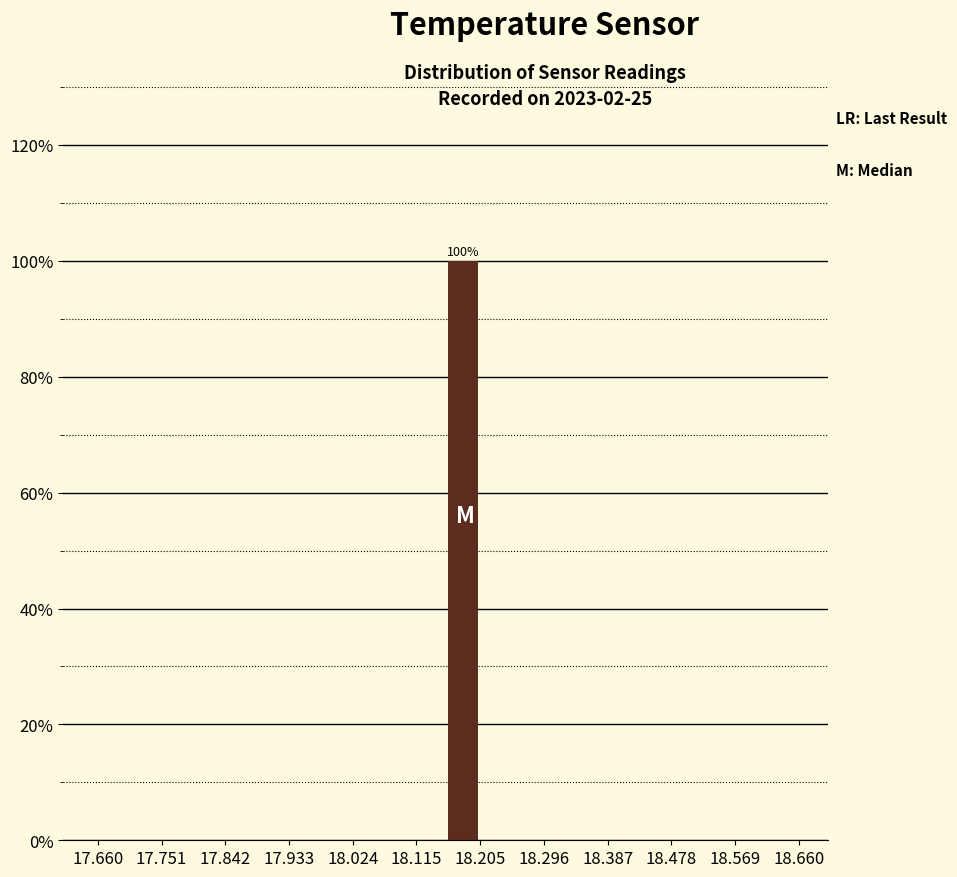

Over which range of the x-axis is the bar tallest?

18.16 to 18.21